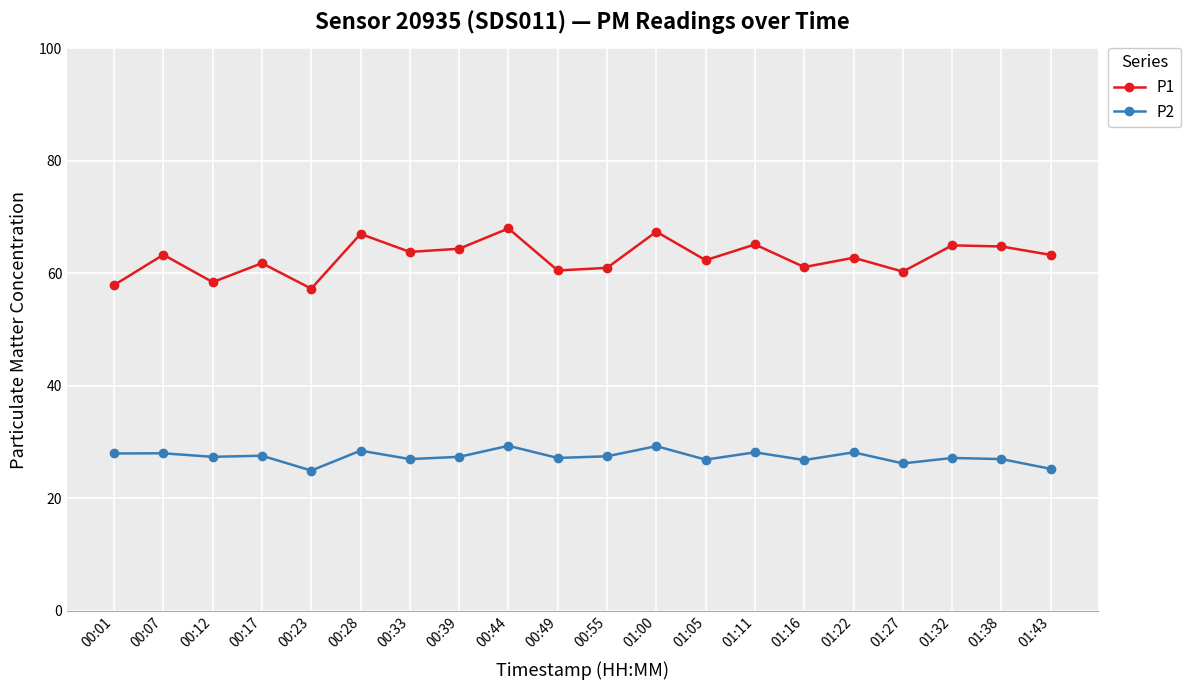

Between 01:05 and 01:11, which series saw the biggest shift?

P1